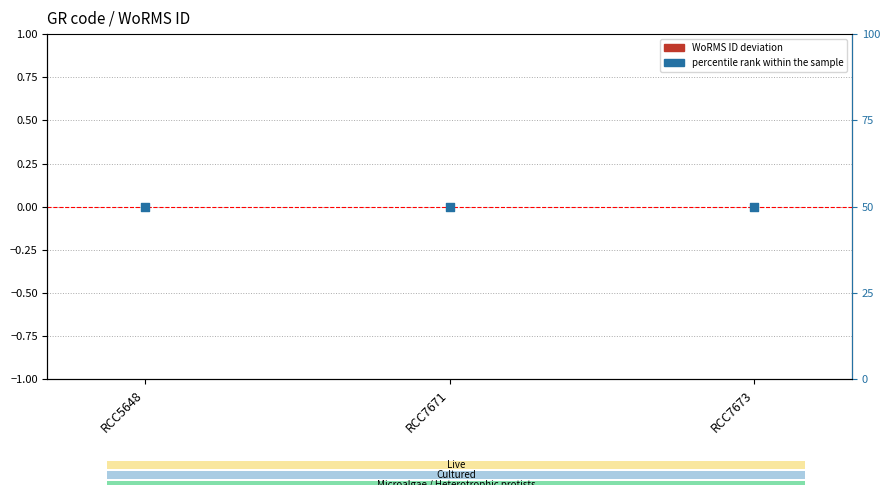

What is the total value across all series at RCC7671?

50